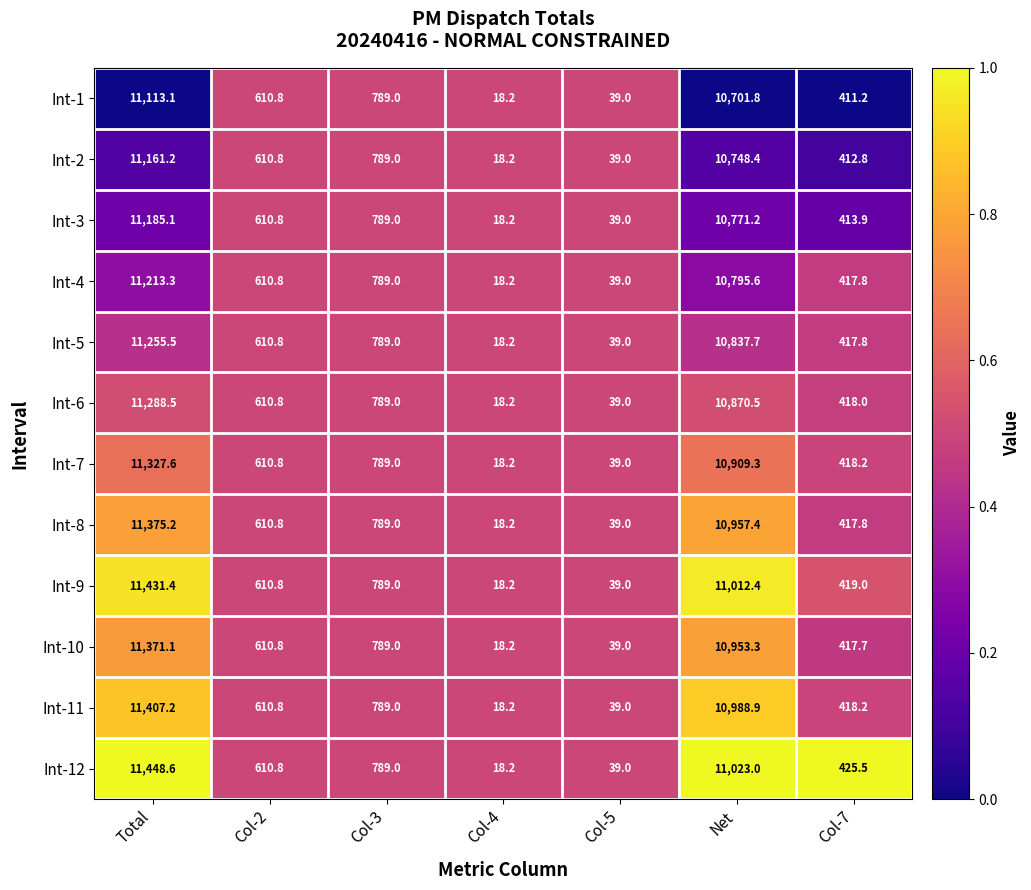

How many data points in Int-4 are less than 610?

3